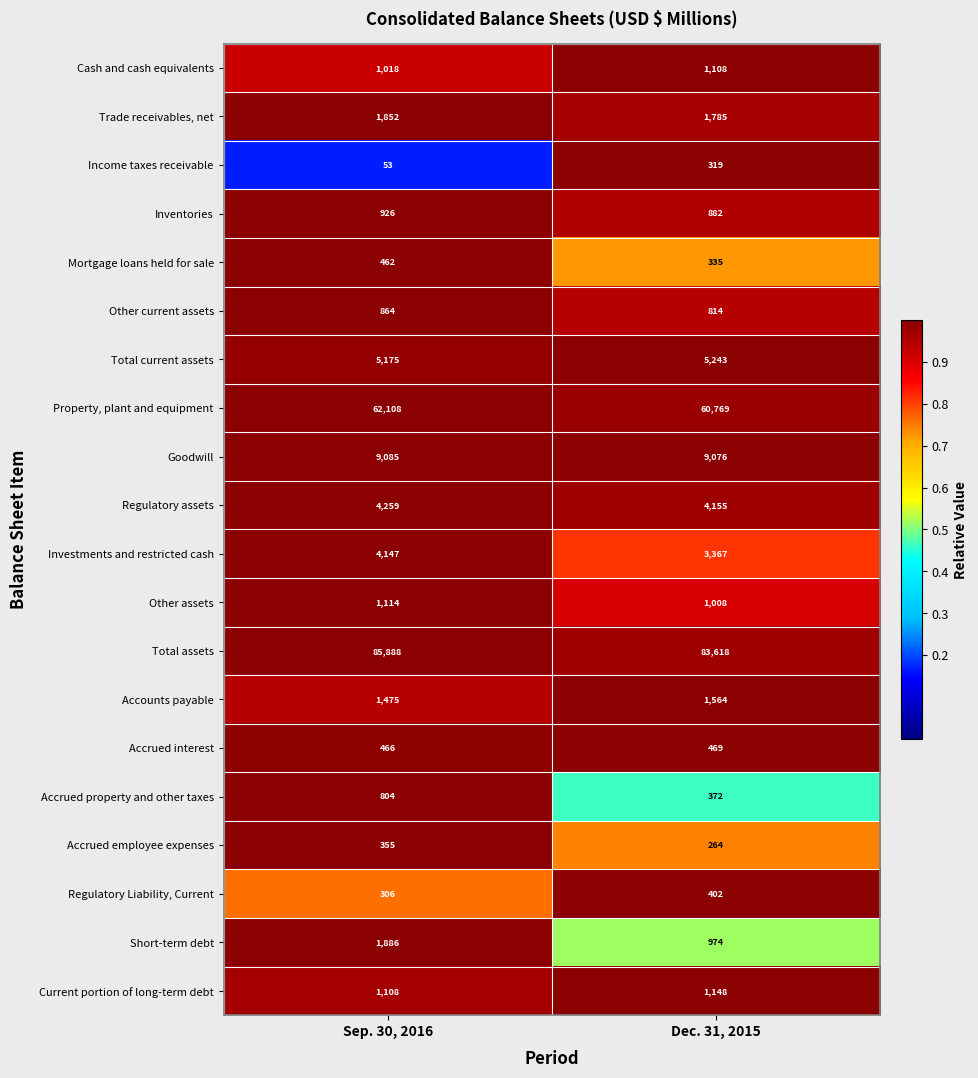

The value of Inventories at Dec. 31, 2015 is 1354. True or false?

False